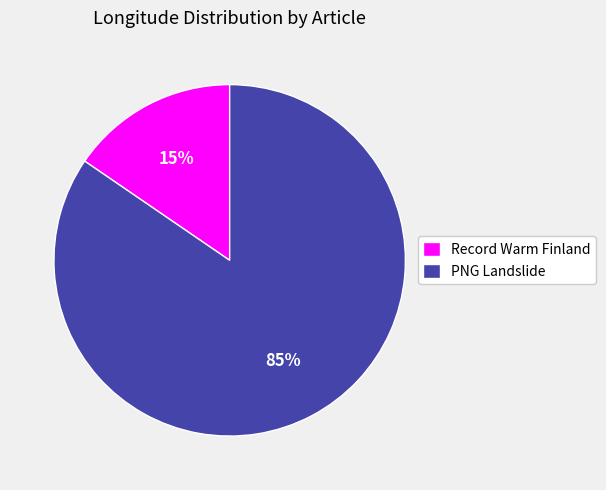

How many segments does this pie chart have?

2